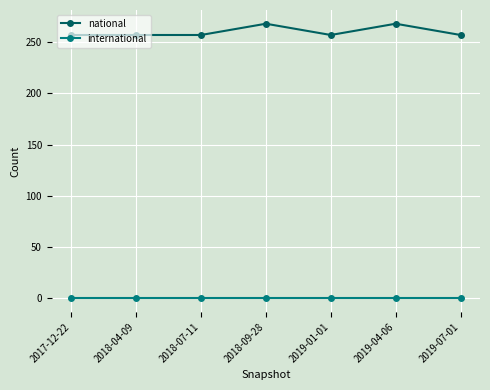

Which series has the largest range (max minus min)?

national